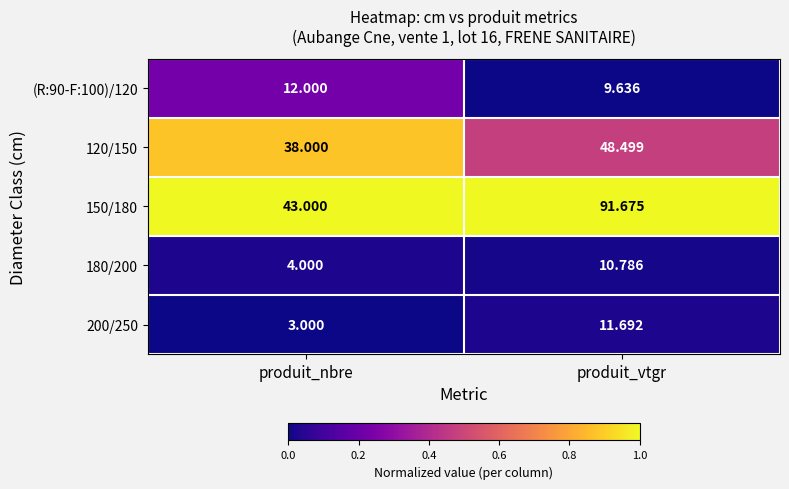

What is the maximum value shown in the chart?

91.7